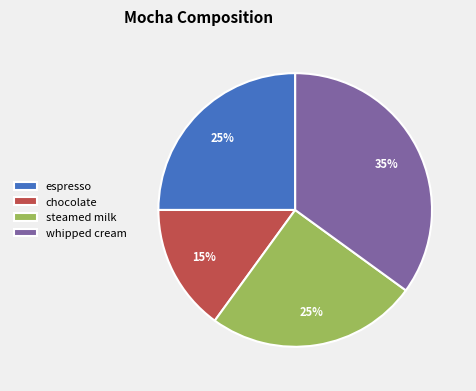

To the nearest percent, what portion does steamed milk represent?

25%